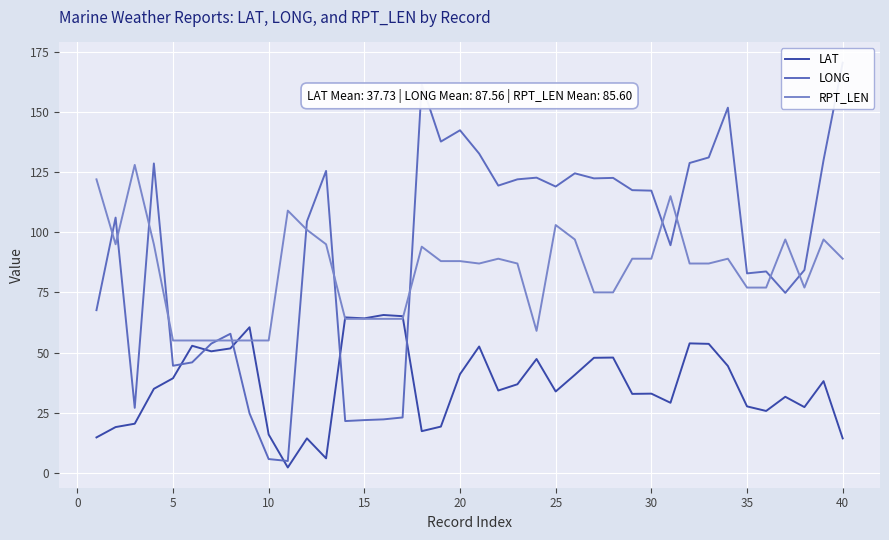

The RPT_LEN series shows 77.0 at 35. True or false?

True